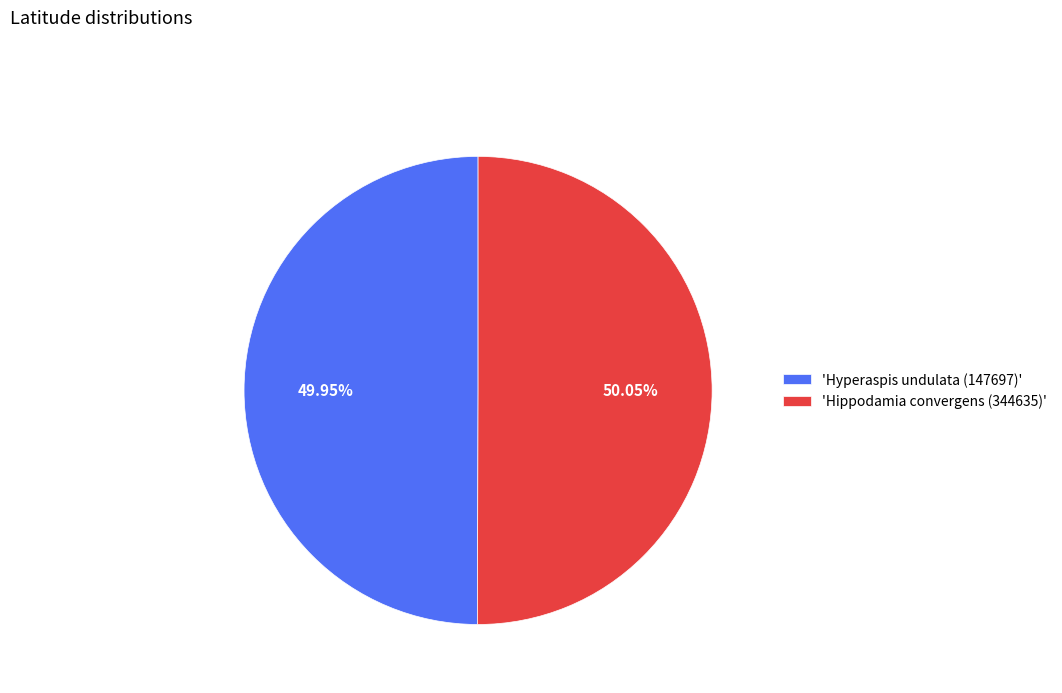

Approximately how many times larger is the value at 'Hyperaspis undulata (147697)' compared to 'Hippodamia convergens (344635)'?

1.0